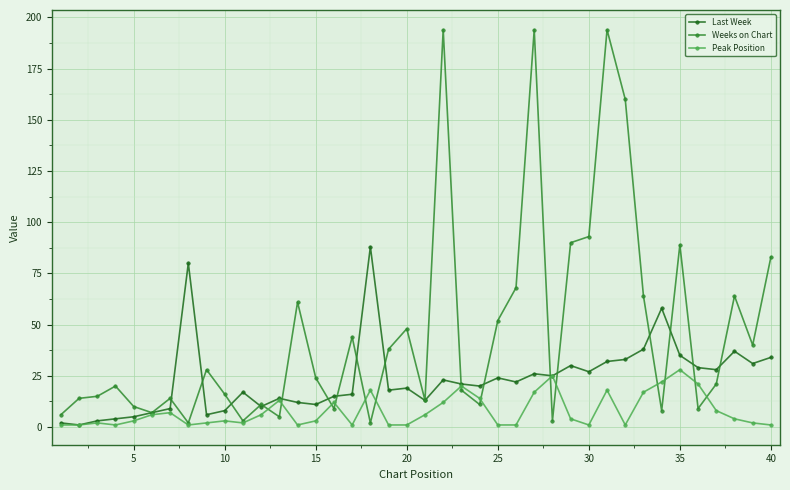

List the series in order of their peak value, highest first.

Weeks on Chart, Last Week, Peak Position